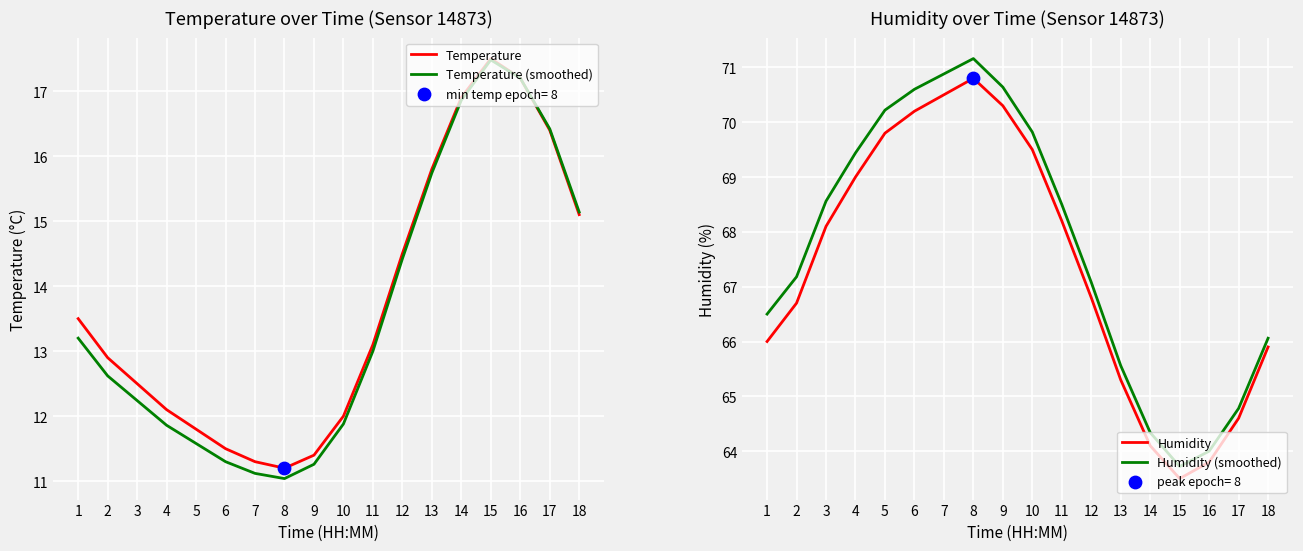

What is the total value across all series at 10?

163.2